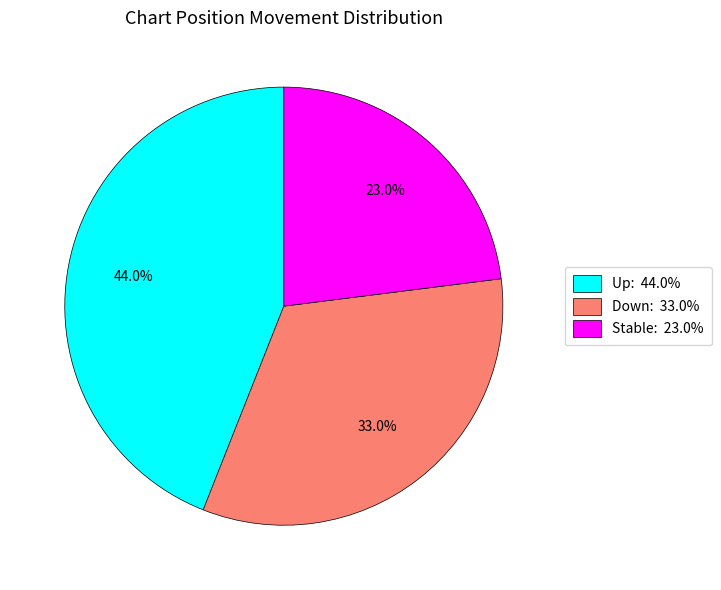

Is there a majority slice in this chart?

No